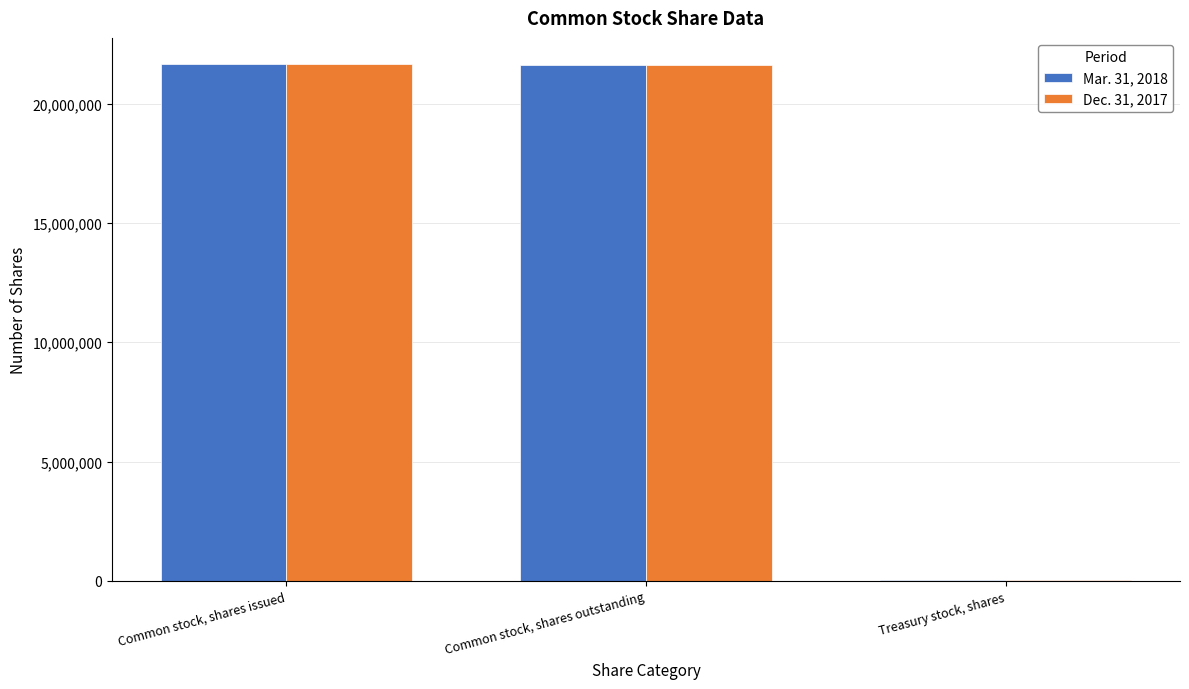

The Mar. 31, 2018 series shows 8760295 at Common stock, shares outstanding. True or false?

False